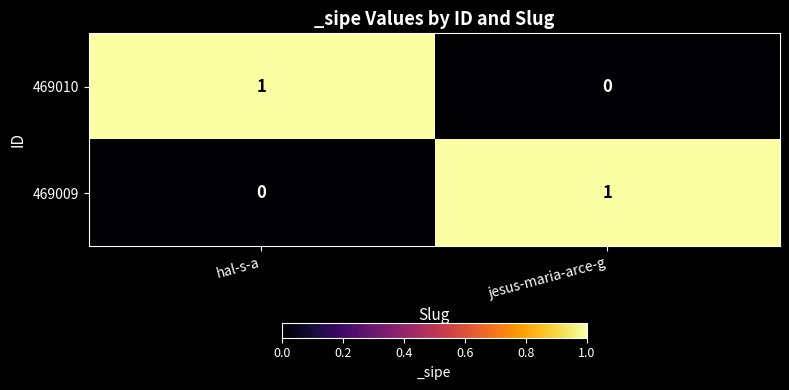

Is it true that 469009 equals 0 at hal-s-a?

True